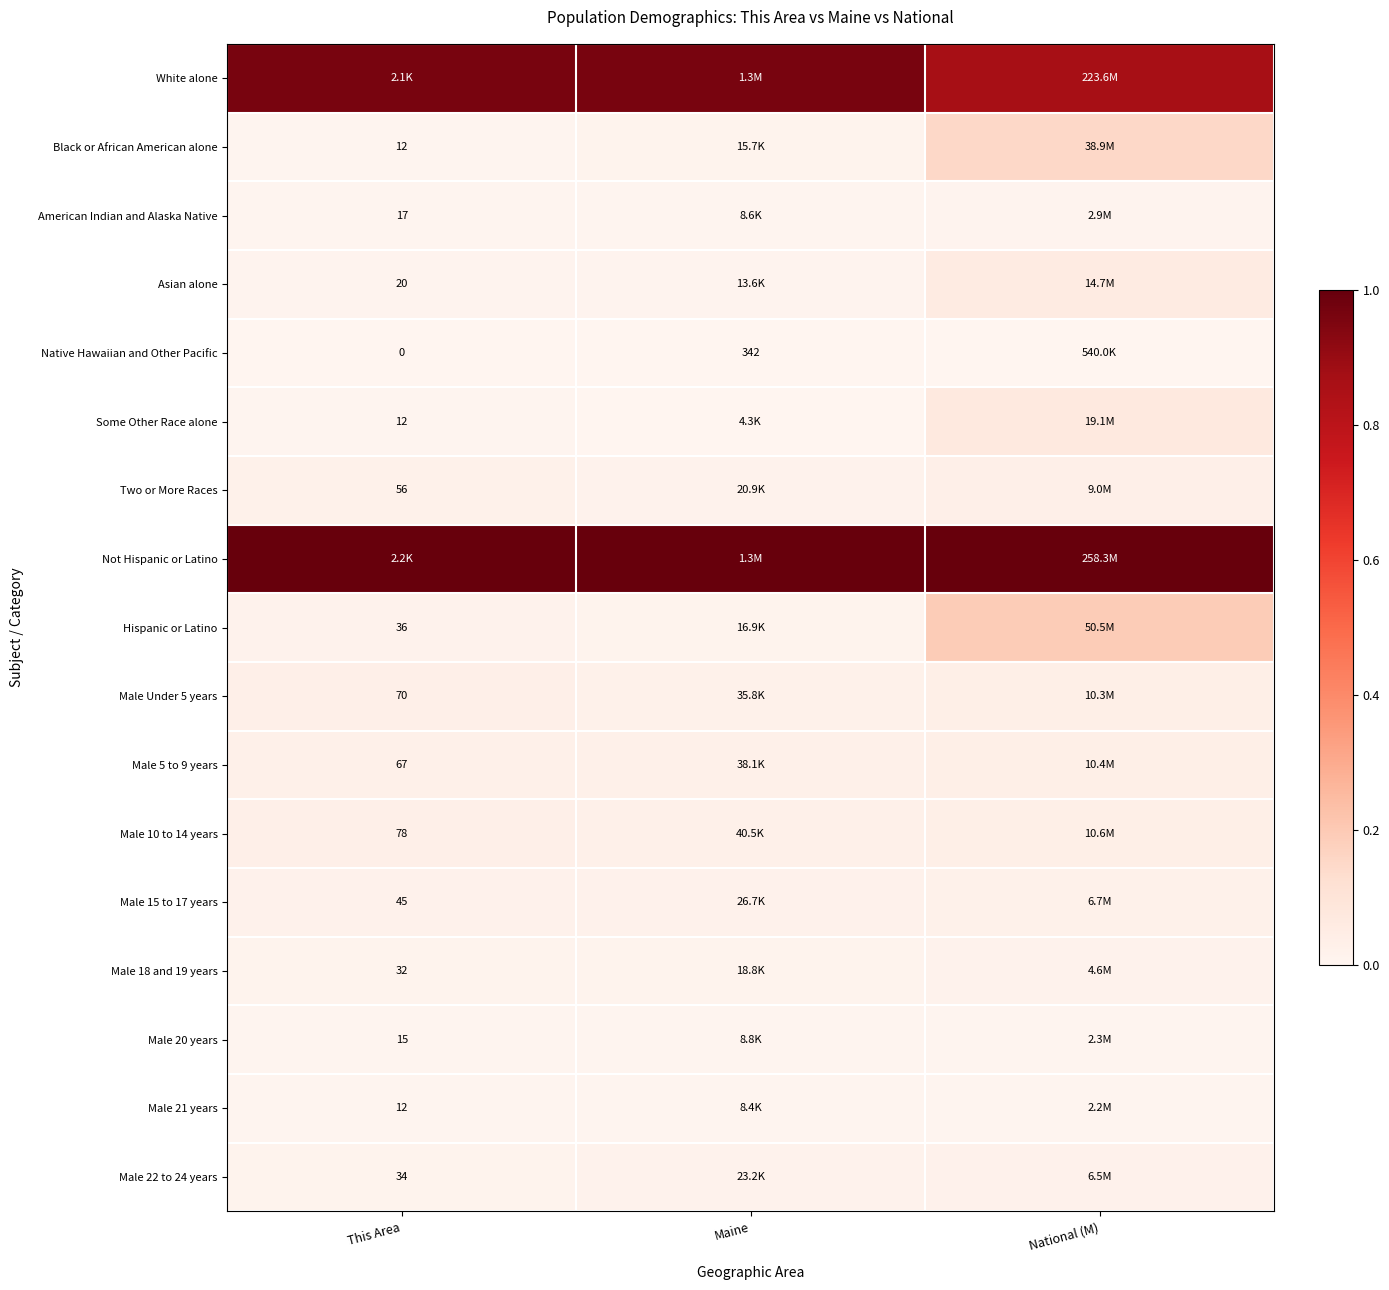

List the series in order of their peak value, highest first.

Not Hispanic or Latino, White alone, Hispanic or Latino, Black or African American alone, Some Other Race alone, Asian alone, Male 10 to 14 years, Male 5 to 9 years, Male Under 5 years, Two or More Races, Male 15 to 17 years, Male 22 to 24 years, Male 18 and 19 years, American Indian and Alaska Native, Male 20 years, Male 21 years, Native Hawaiian and Other Pacific